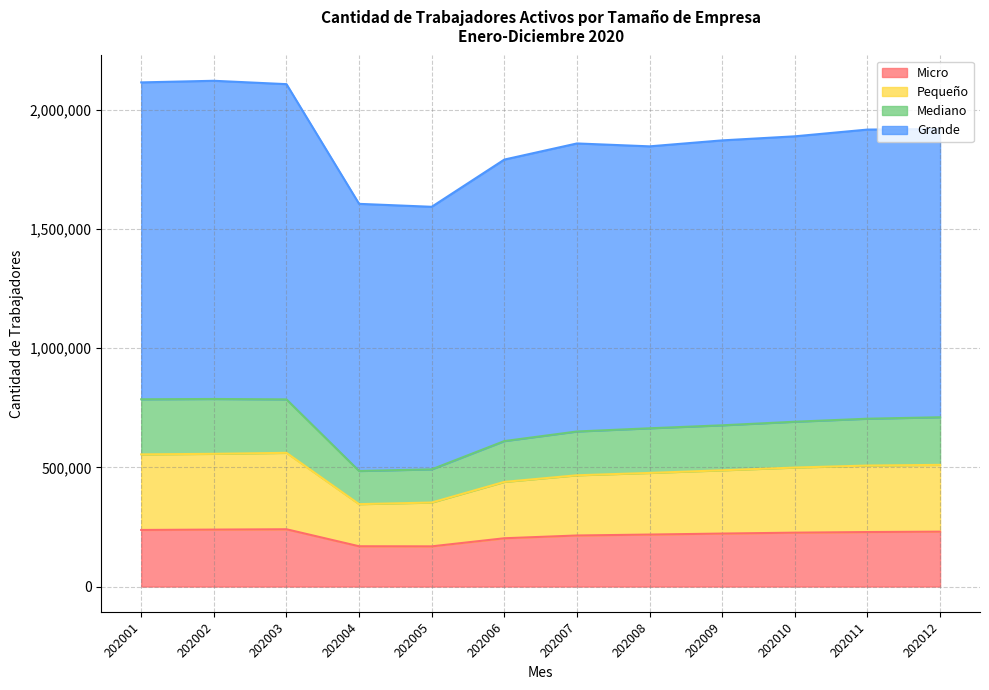

The value of Micro at 202007 is 110377. True or false?

False